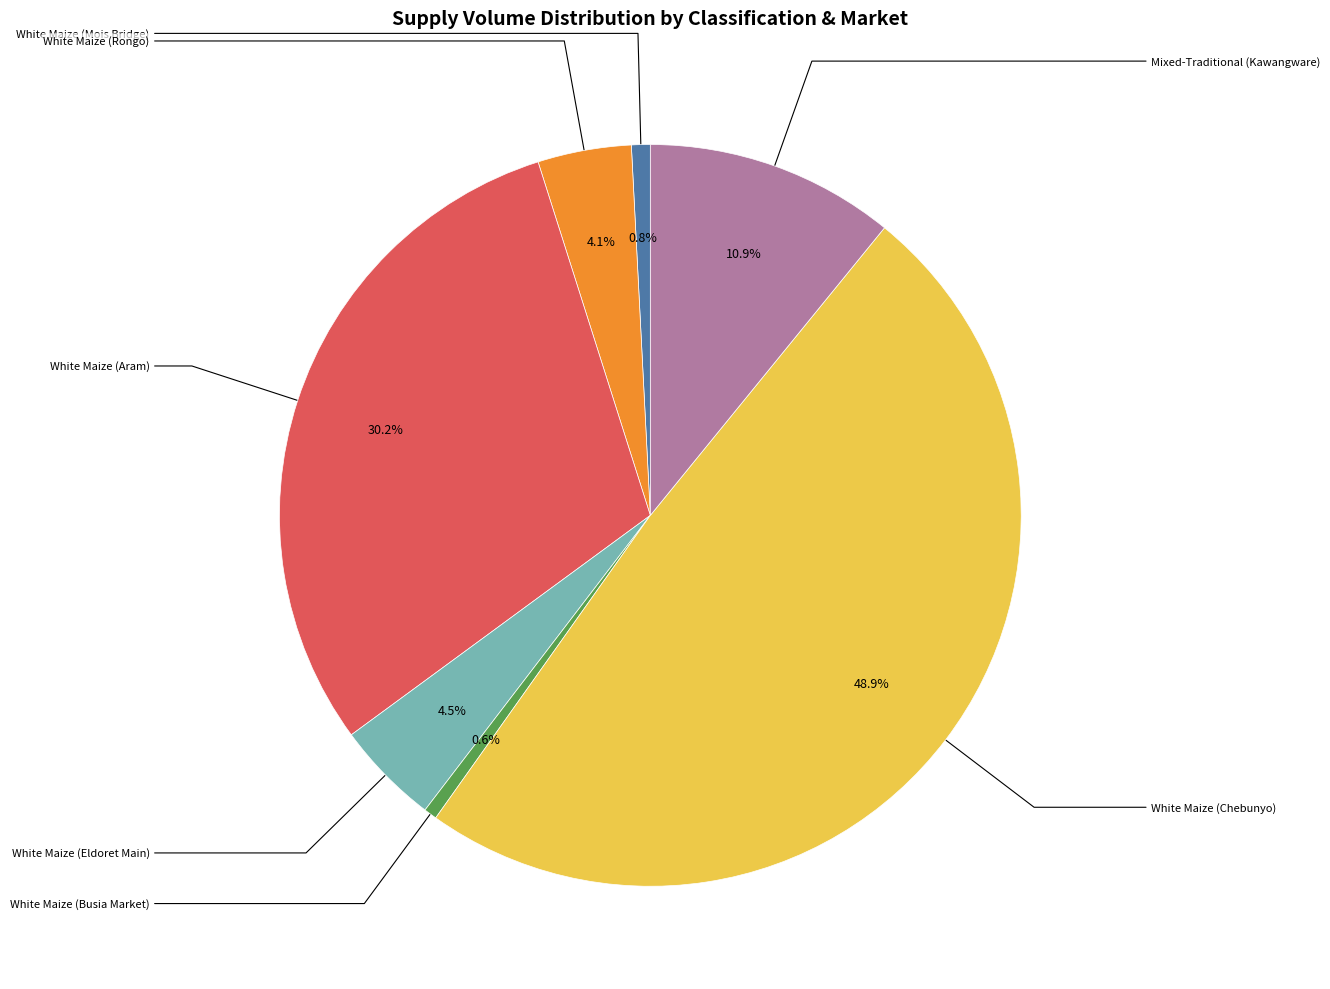

How many segments does this pie chart have?

7